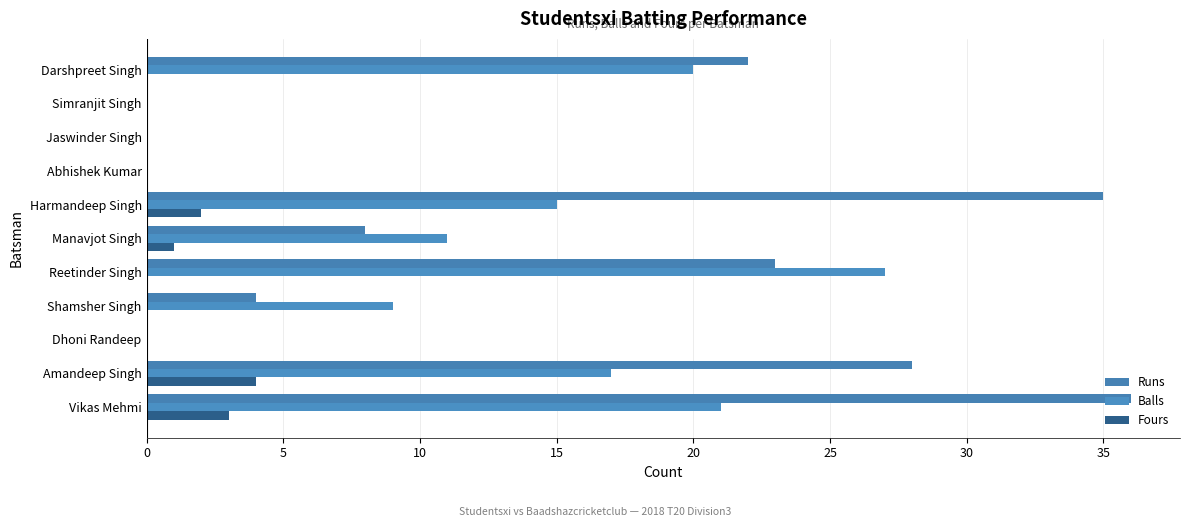

Count the number of data series in this chart.

3